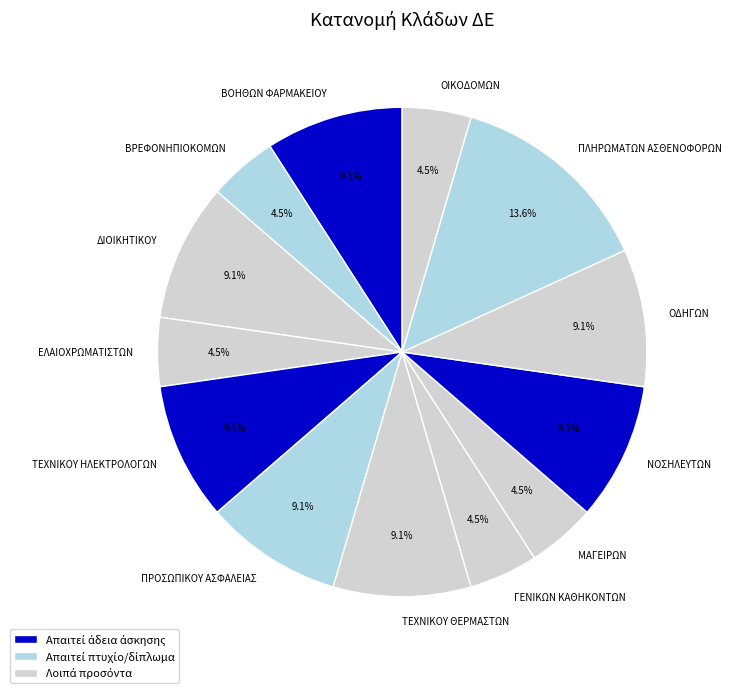

To the nearest percent, what is the difference between the largest and smallest slice percentages?

9%